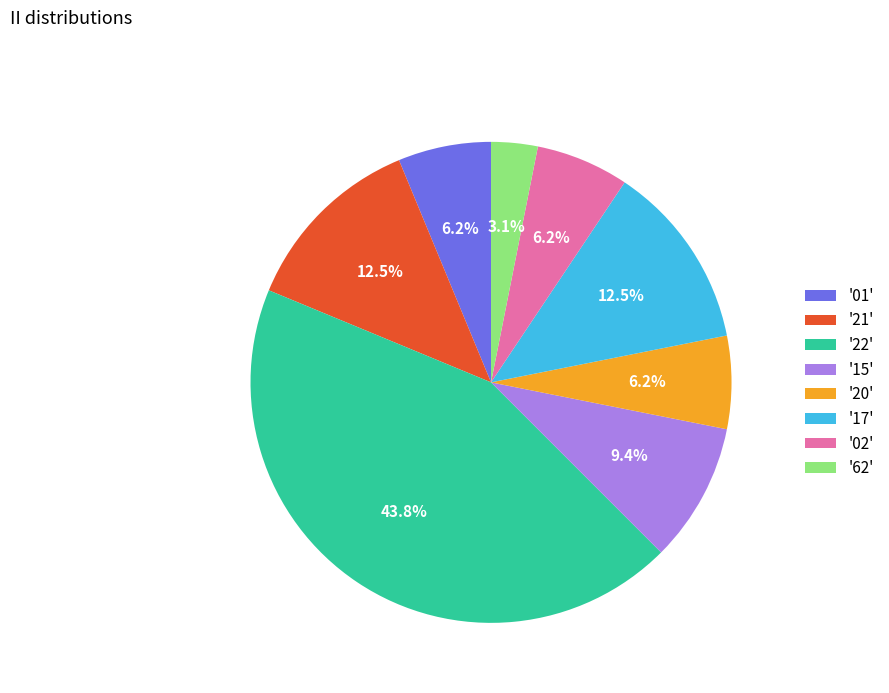

Which has a higher value, '15' or '20'?

'15'